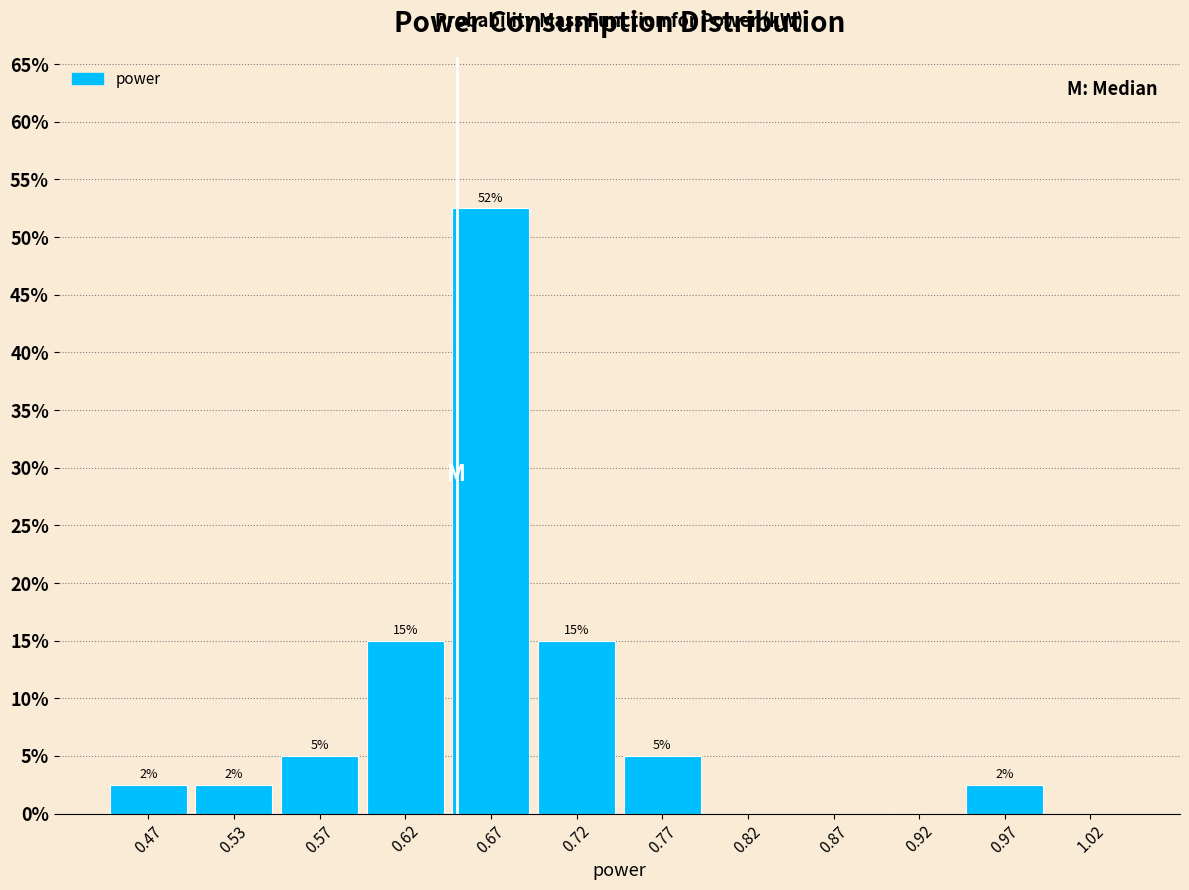

Which range on the x-axis has the tallest bar?

0.65 to 0.70